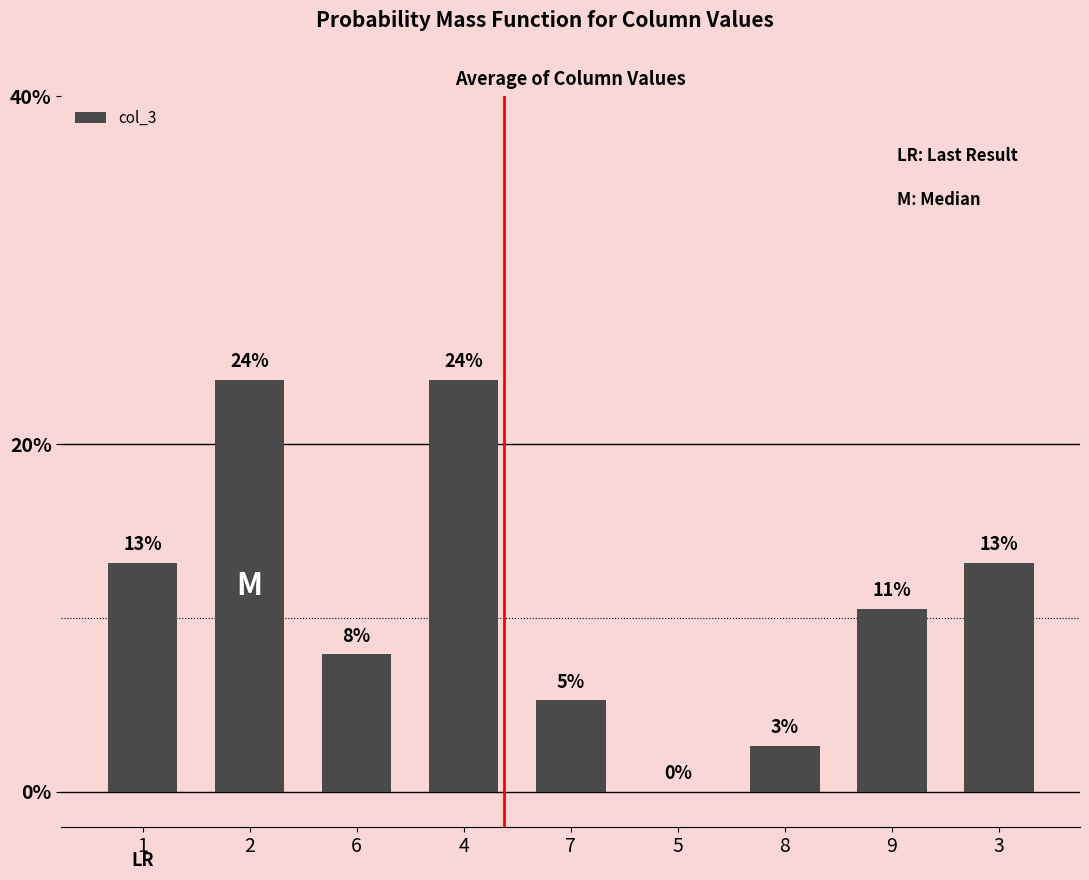

What is the label of the 5th bar from the right?

7